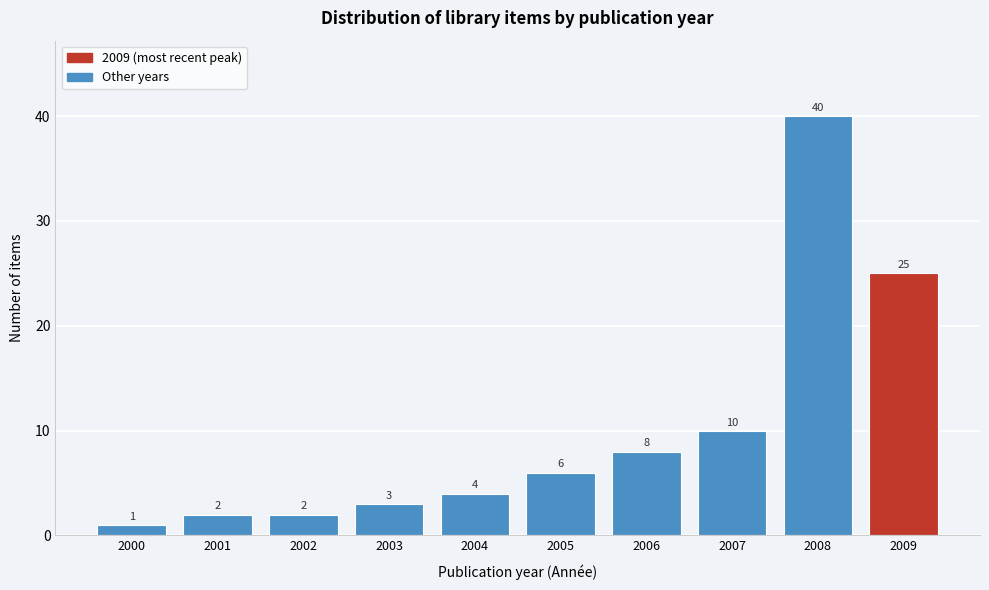

Reading right to left, extract all data points from this chart.

25	40	10	8	6	4	3	2	2	1